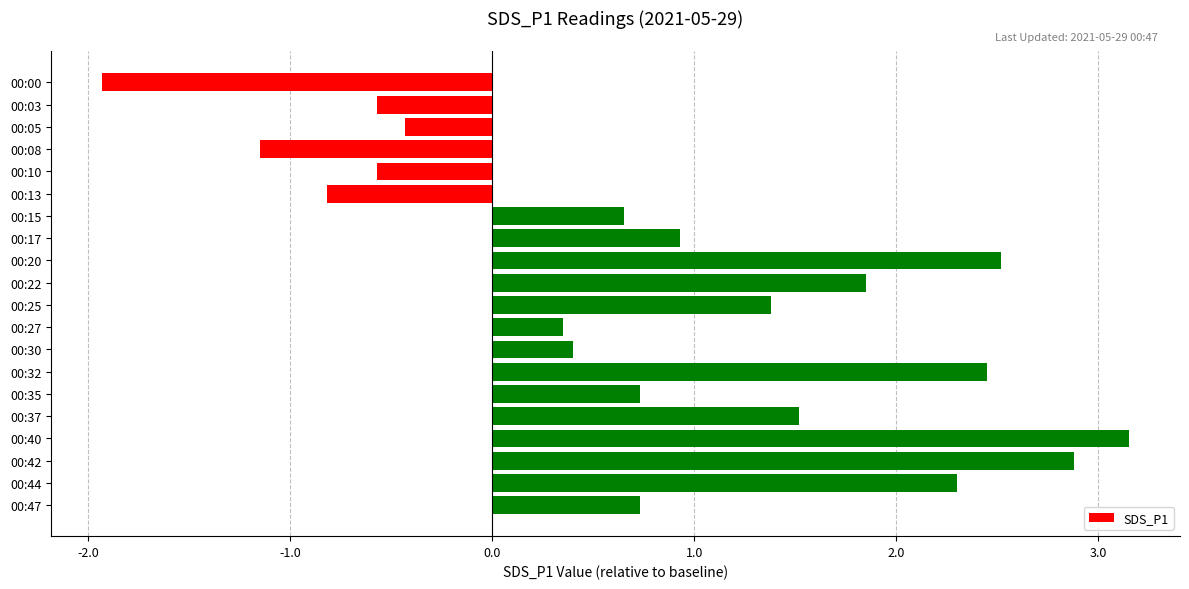

Is it true that the value at 00:13 is -1.4?

False